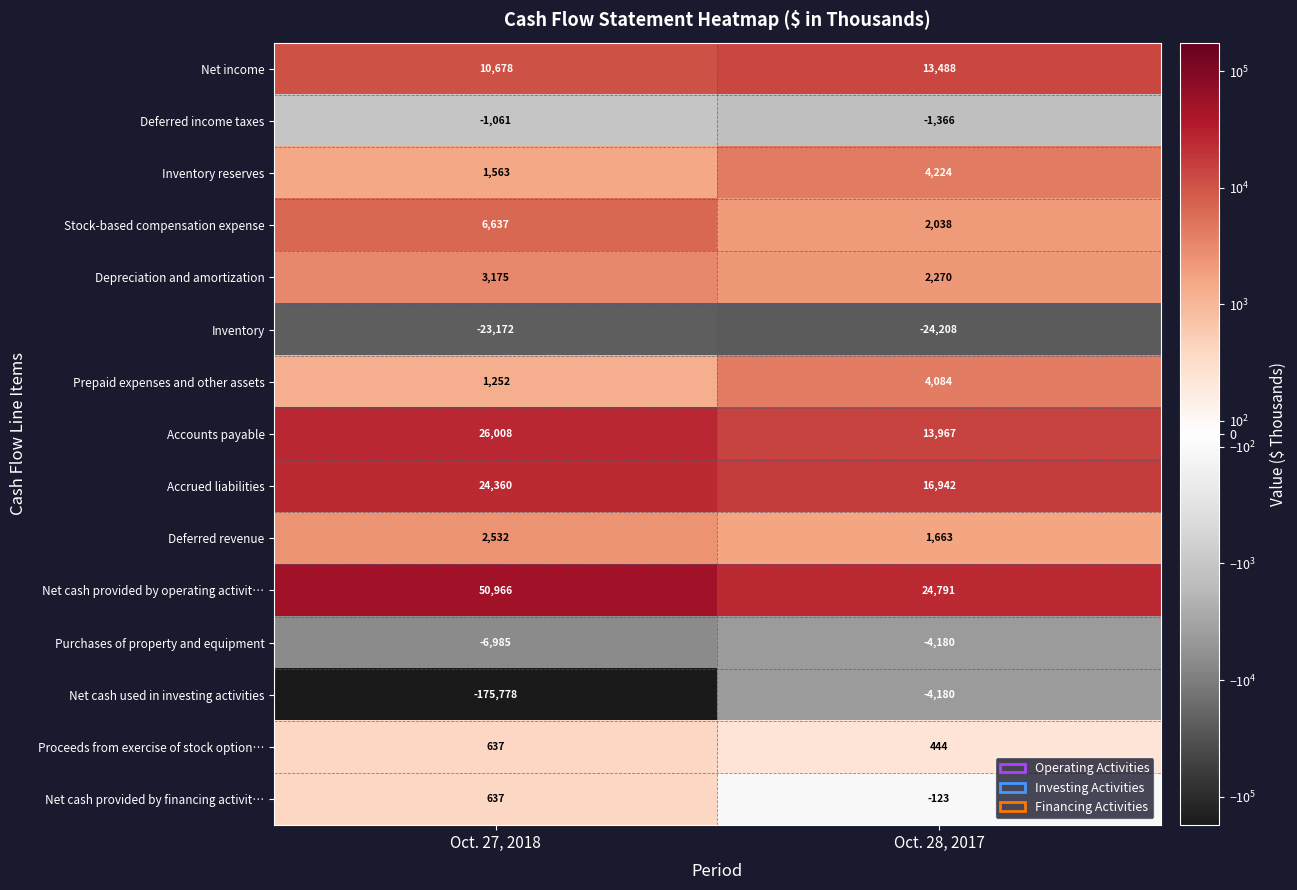

How many distinct data groups are displayed?

15